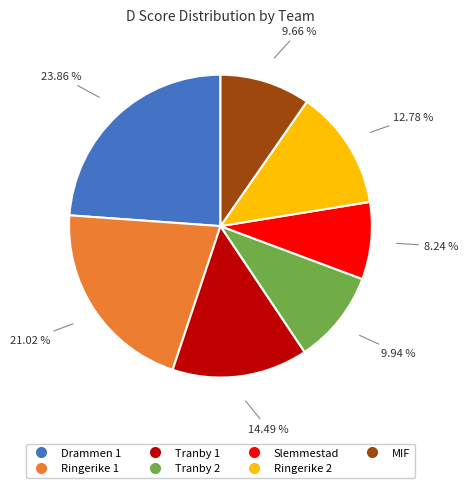

What percentage is NOT represented by Tranby 2?

90.1%